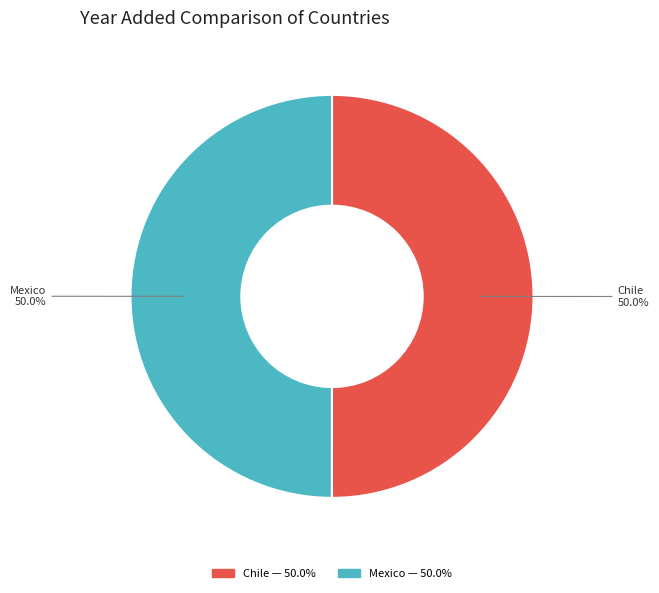

Approximately how many times larger is the value at Mexico compared to Chile?

1.0